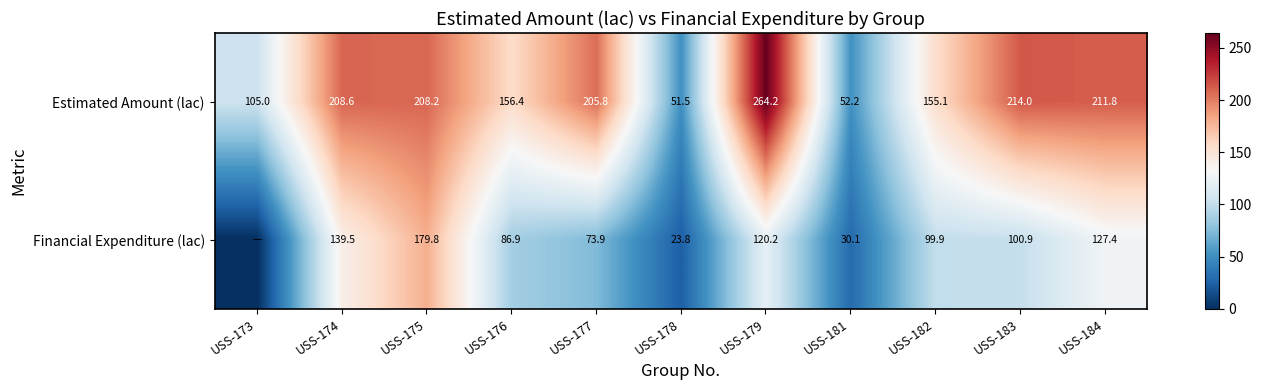

What is the approximate value of Estimated Amount (lac) at USS-183?

214.0